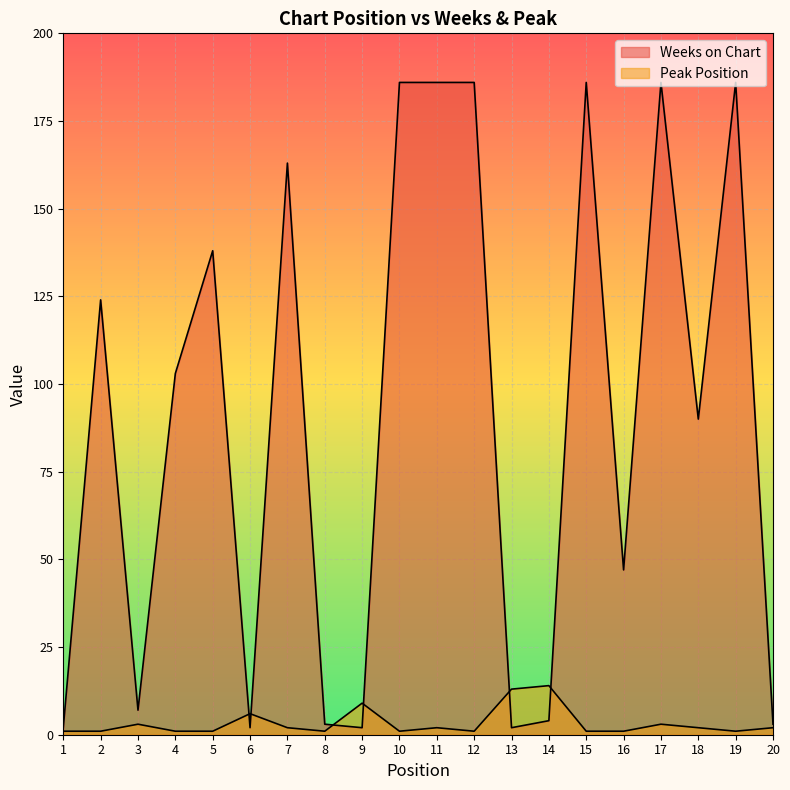

Which series has the largest total across all categories?

Weeks on Chart